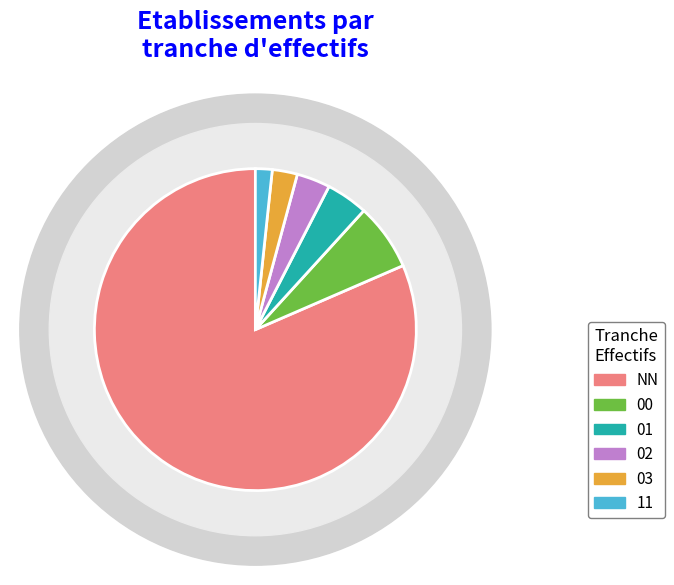

What percentage is the 02 slice, to the nearest percent?

3%